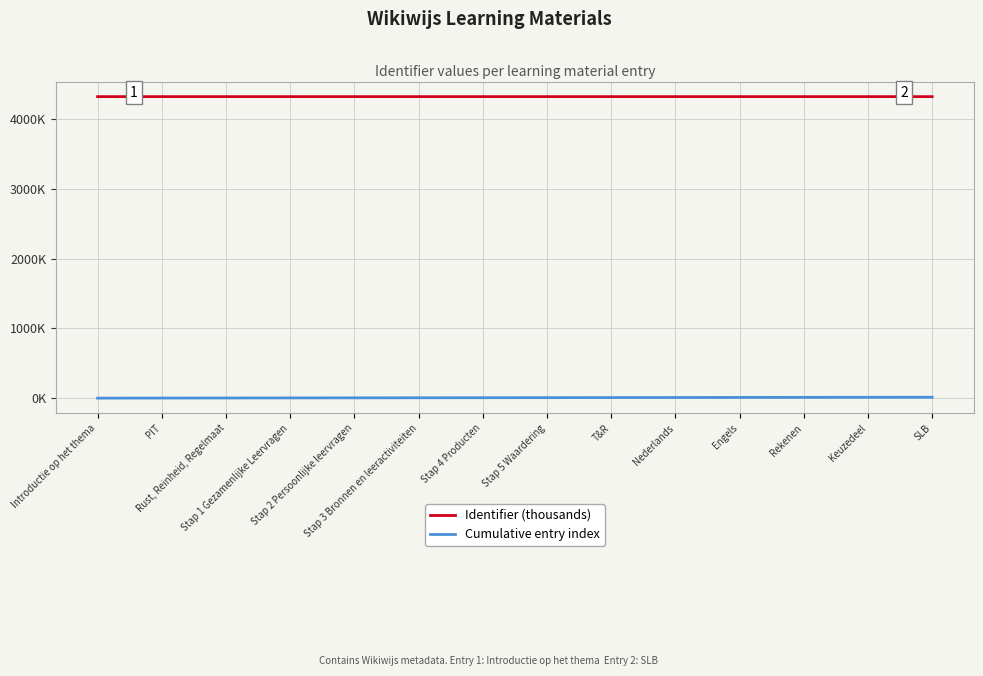

At which label does Cumulative entry index reach its peak?

SLB